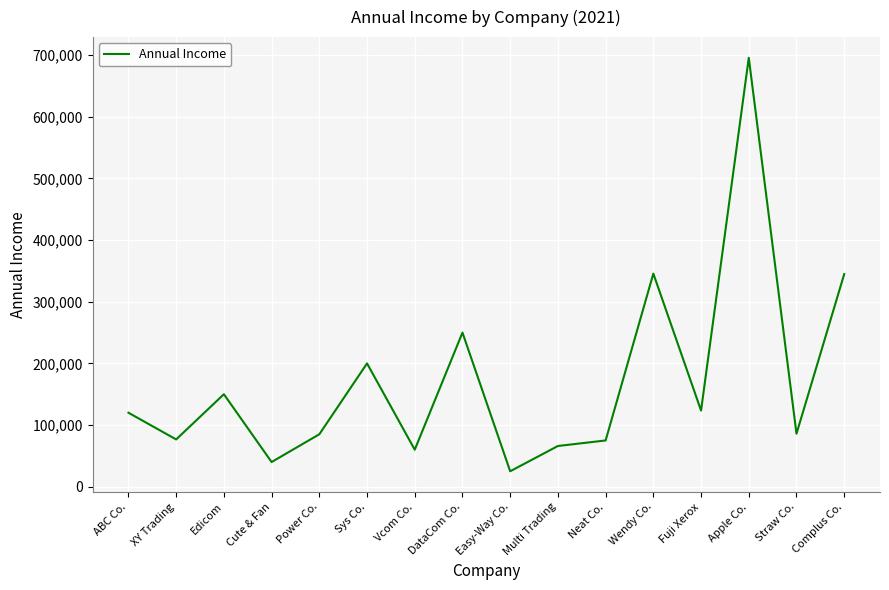

What value does the data have at Multi Trading?

66000